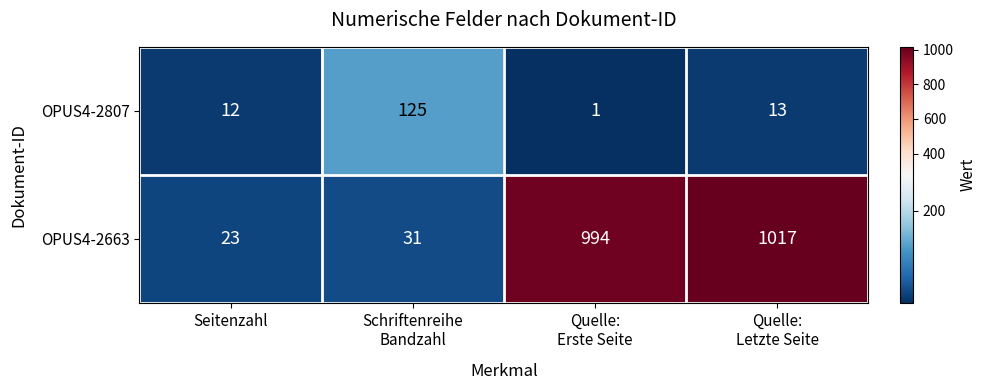

What is the difference between the maximum and minimum values in the OPUS4-2663 series?

994